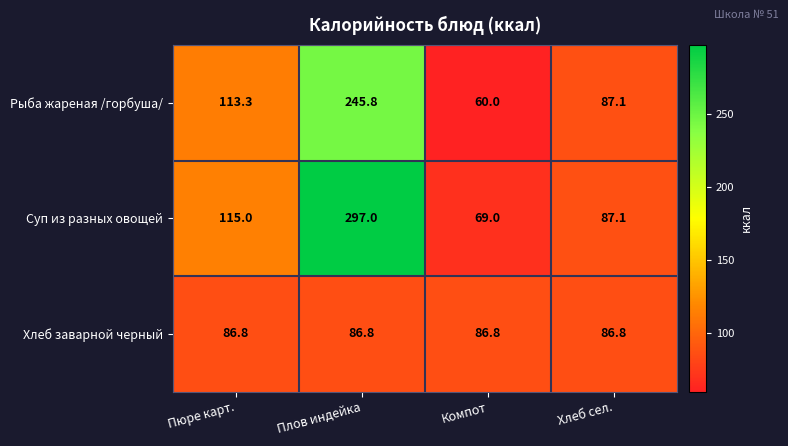

Which series changed the most between Плов индейка and Компот?

Суп из разных овощей